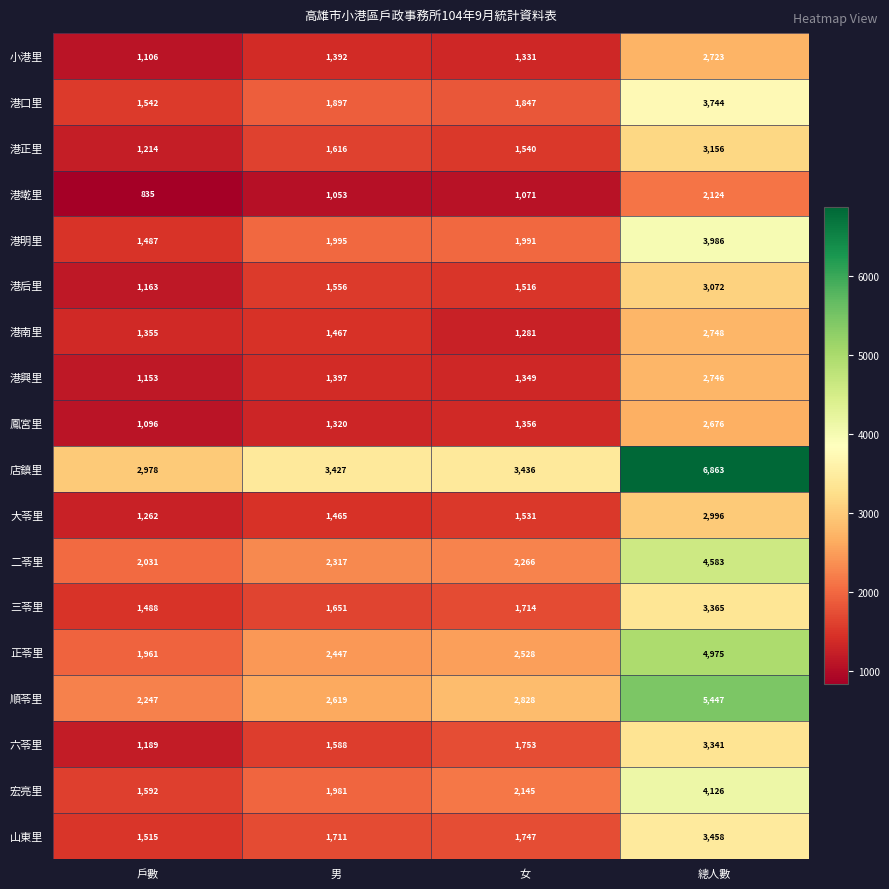

The value of 順苓里 at 戶數 is 856. True or false?

False